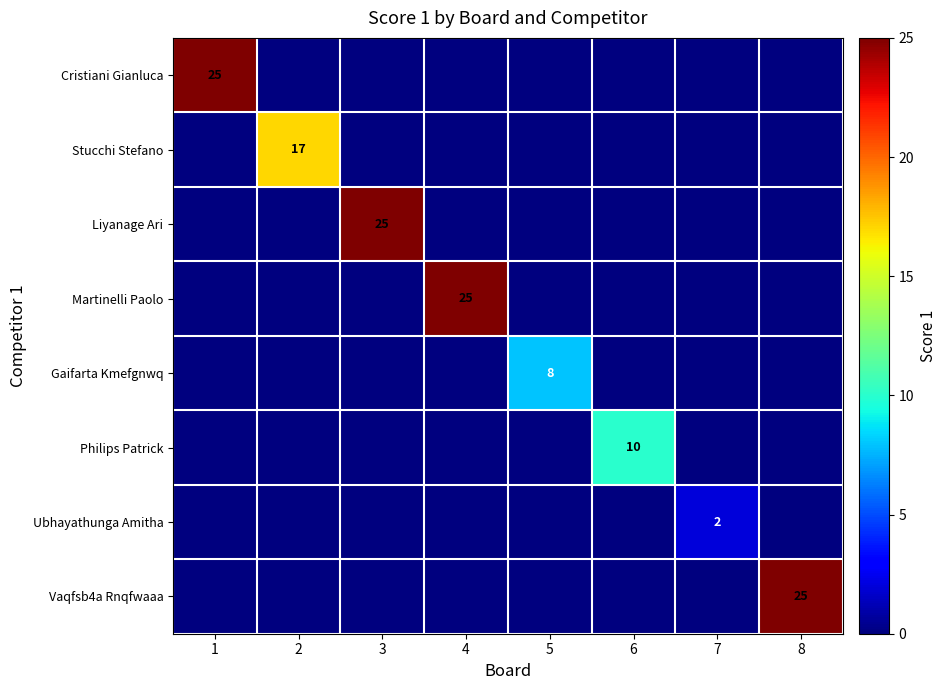

How many categories are shown in the chart?

8